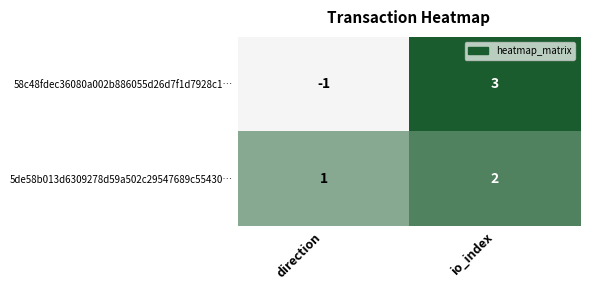

List the series in order of their overall mean, lowest first.

58c48fdec36080a002b886055d26d7f1d7928c1, 5de58b013d6309278d59a502c29547689c55430